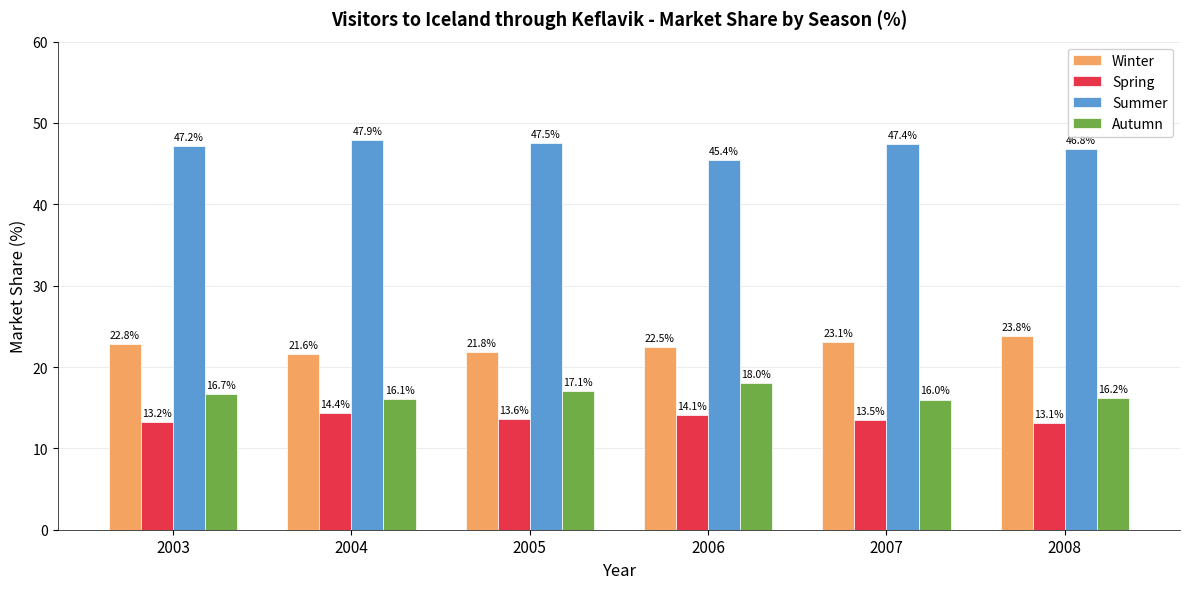

What is the maximum value shown in the chart?

47.9